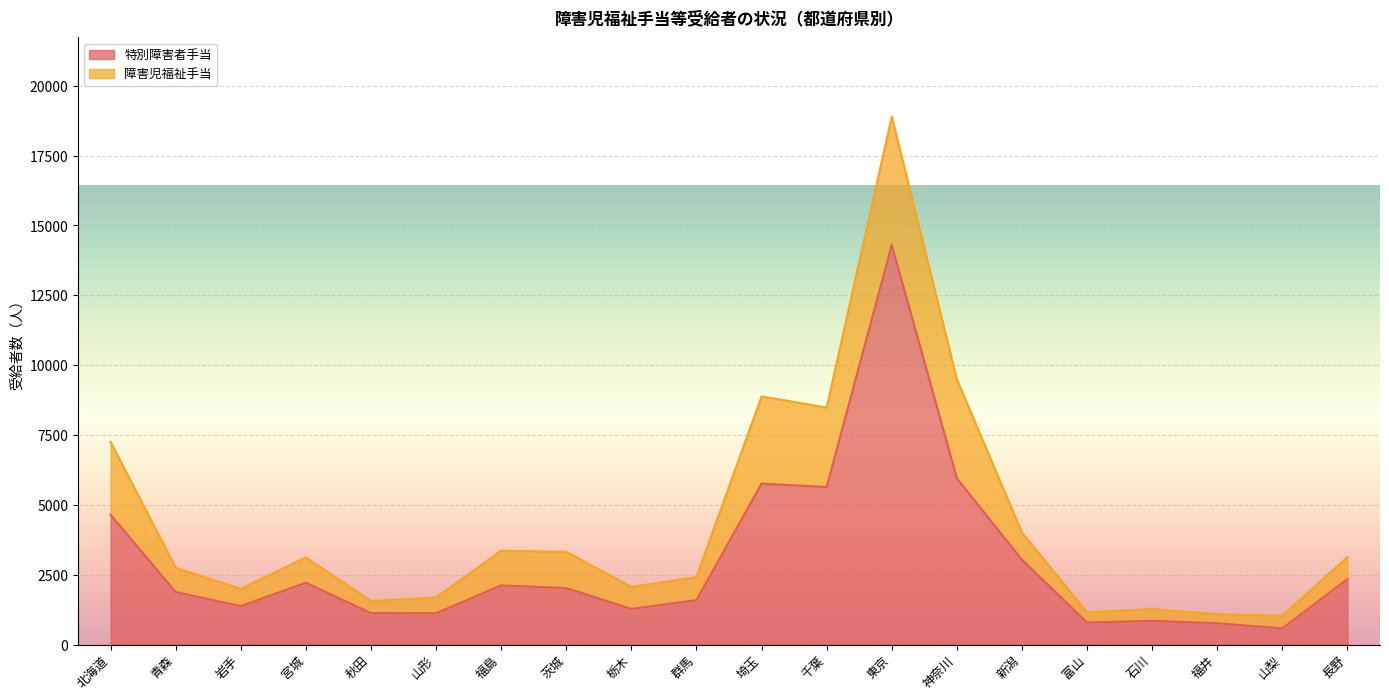

What is the ratio of the value at 石川 to the value at 東京?

0.1